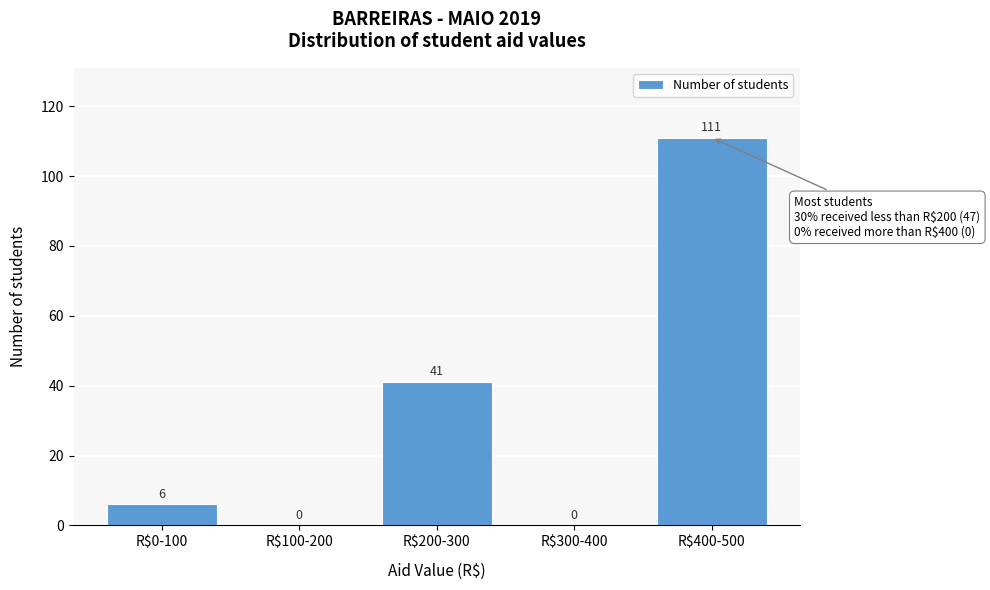

The value at R$300-400 is 0. True or false?

True